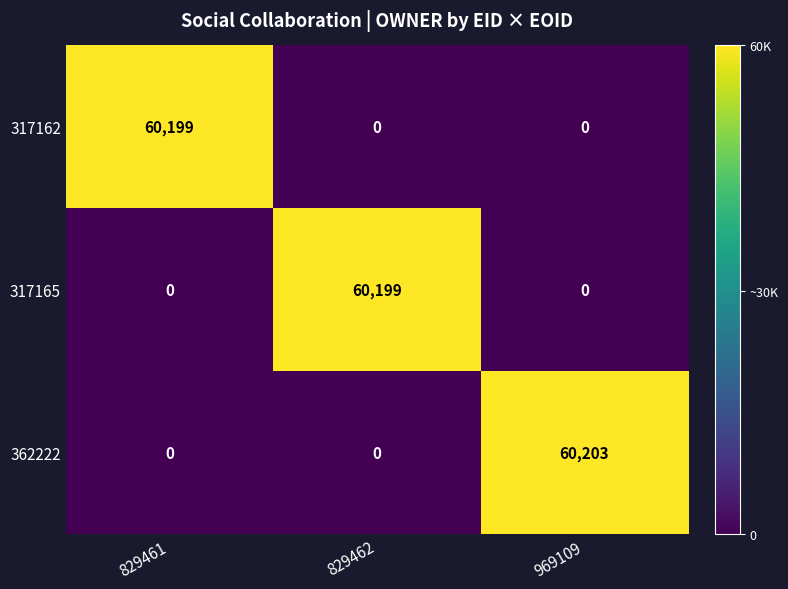

Reading left to right, list all the values displayed in this chart.

317162: 829461=60199	829462=0	969109=0
317165: 829461=0	829462=60199	969109=0
362222: 829461=0	829462=0	969109=60203